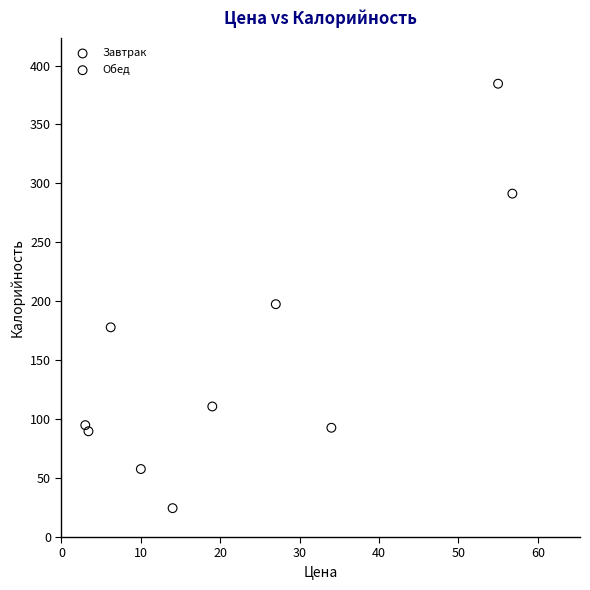

What are all the series names shown in the legend?

Завтрак, Обед